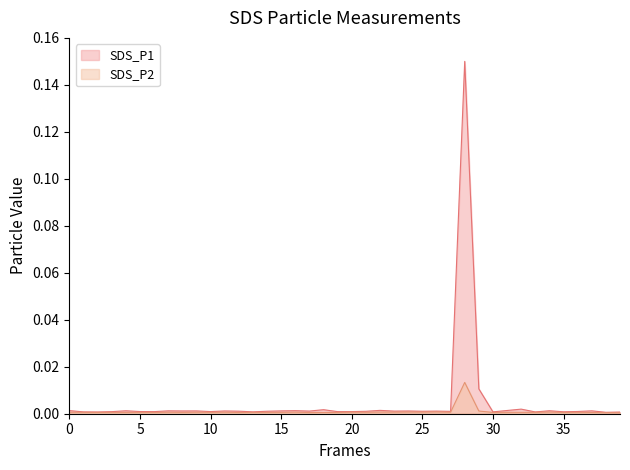

Which series has the largest range (max minus min)?

SDS_P1